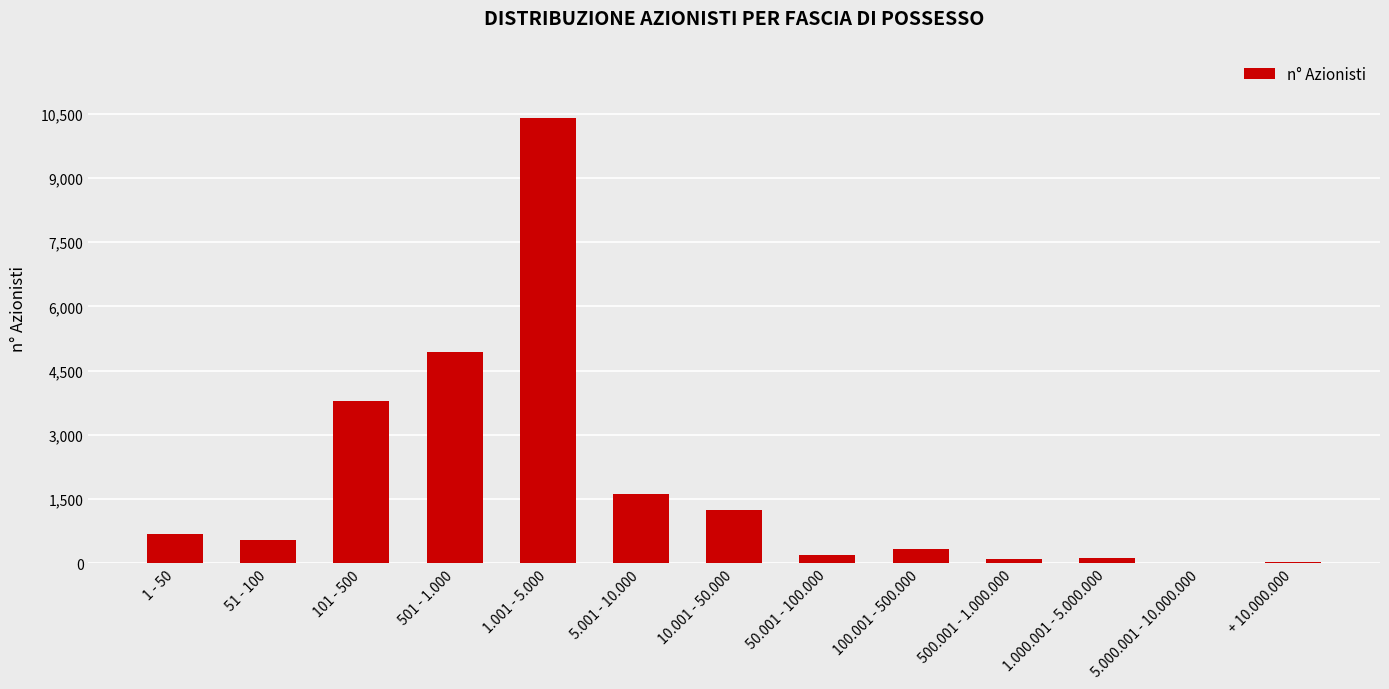

The value at 1.001 - 5.000 is 10387. True or false?

True